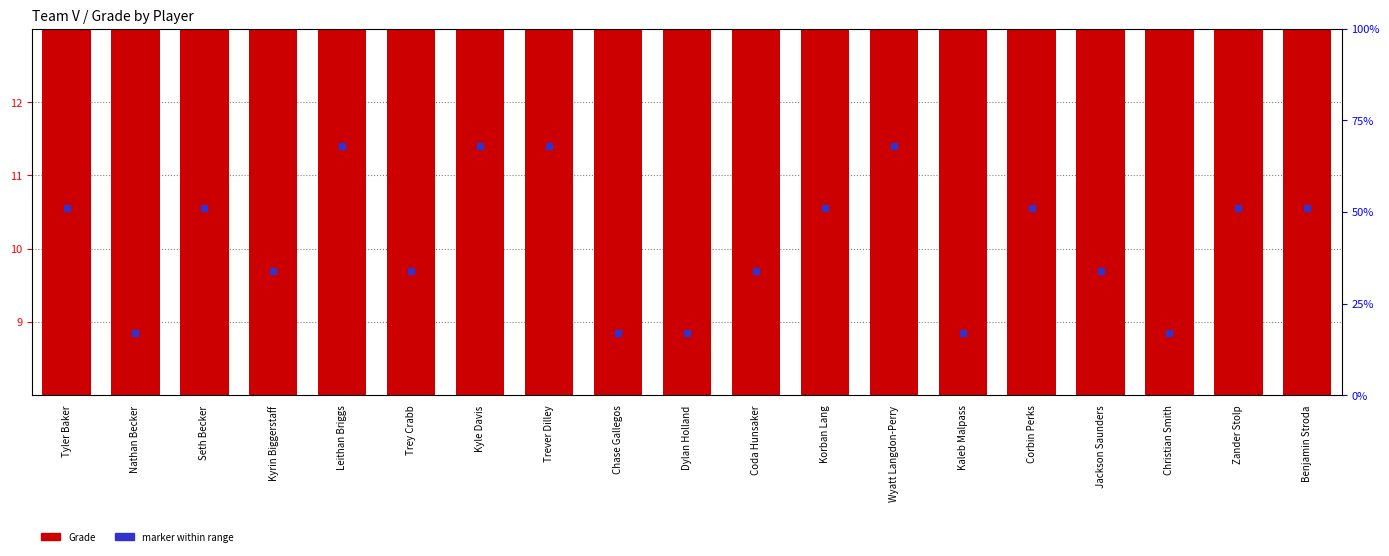

Is the value of Grade at Nathan Becker greater than the value of marker within range at Seth Becker?

No